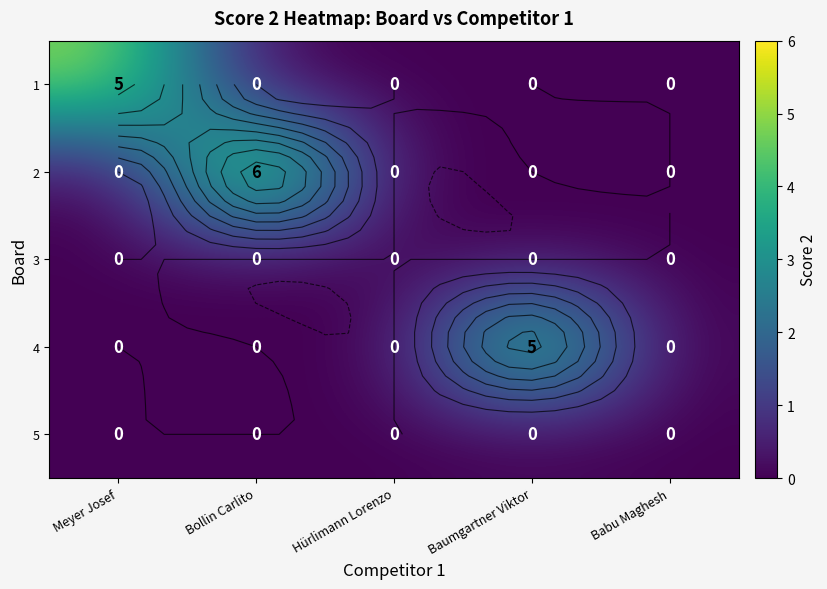

The 3 series shows 0 at Meyer Josef. True or false?

True